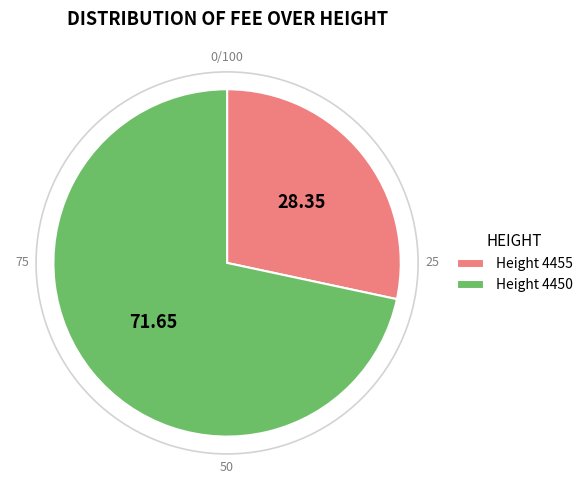

Does Height 4450 represent more than half of the total?

Yes